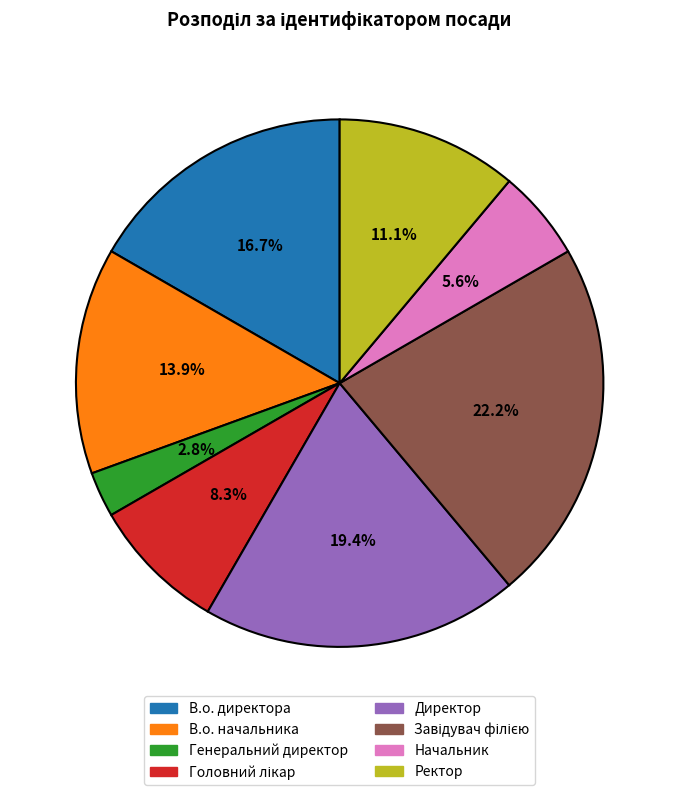

How many segments does this pie chart have?

8